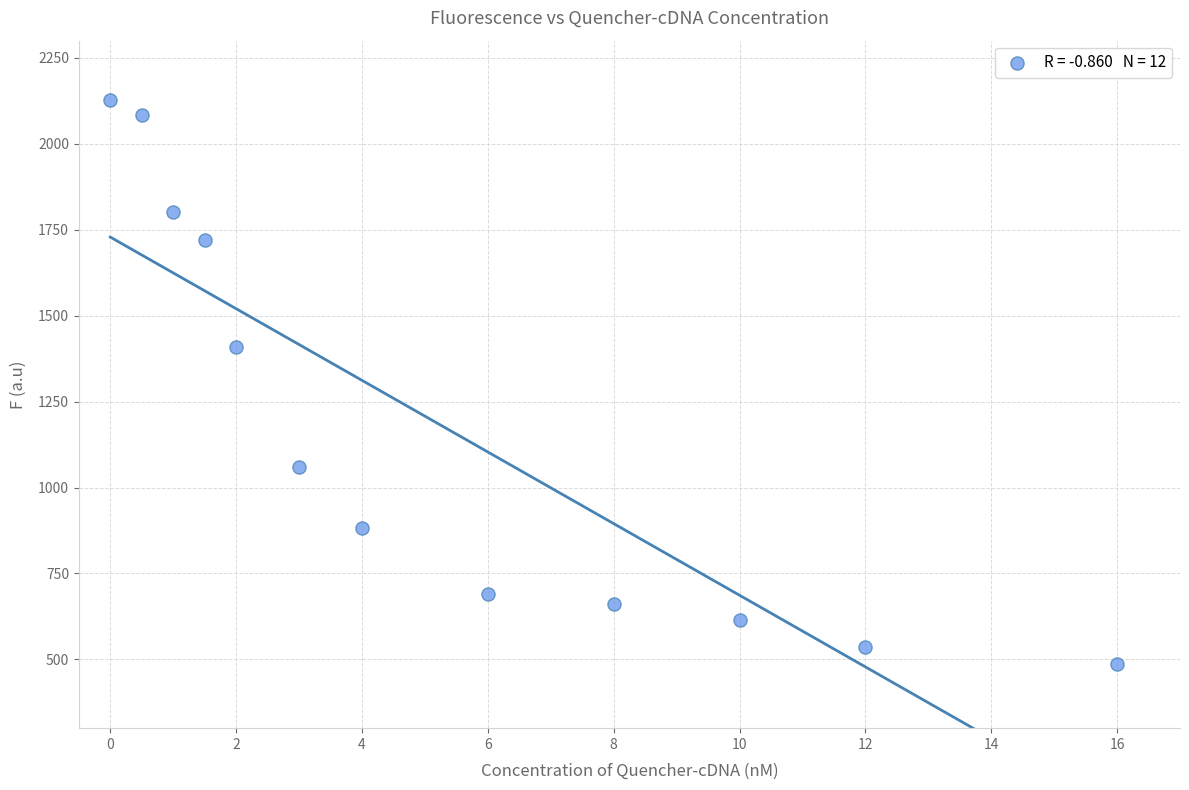

What Y value in the scatter plot is closest to 1307?

1409.5